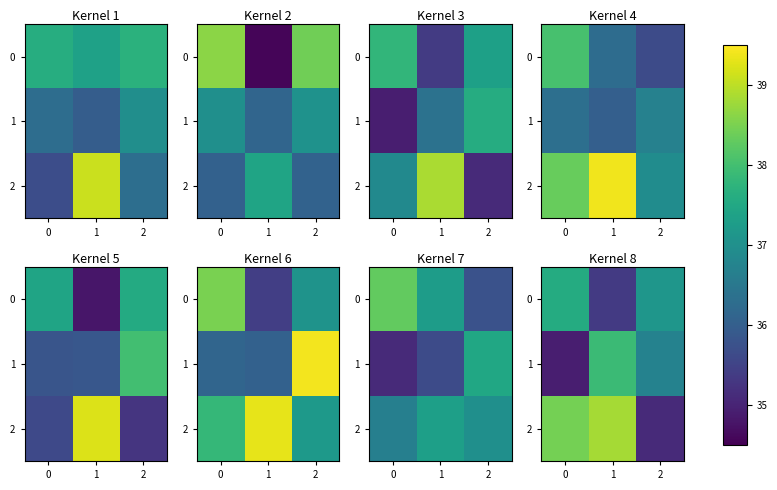

List the labels in order of 1 value, largest first.

1, 2, 0